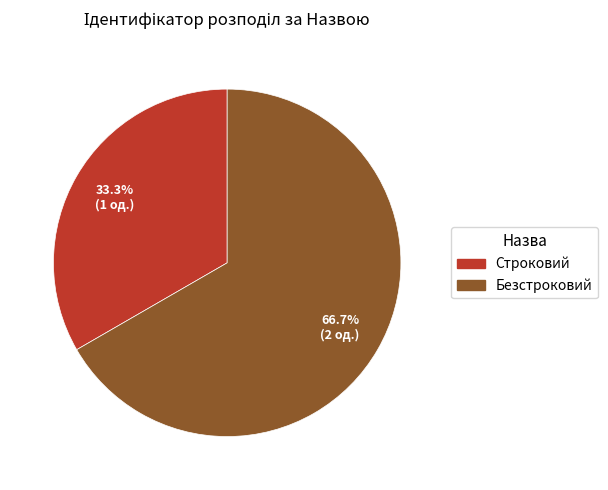

What portion of the pie excludes Безстроковий?

33.3%